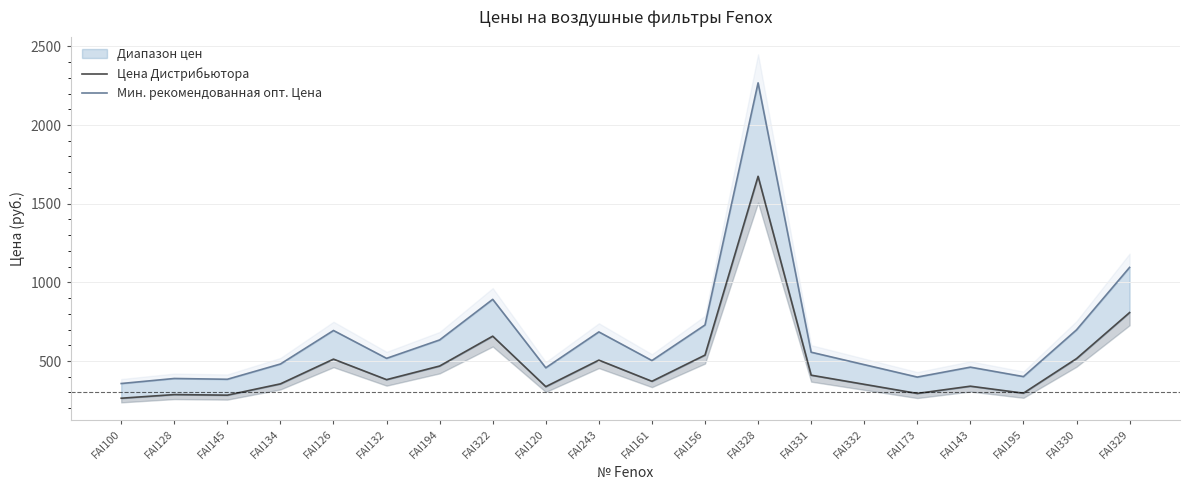

Which has a higher value, FAI329 or FAI126?

FAI329